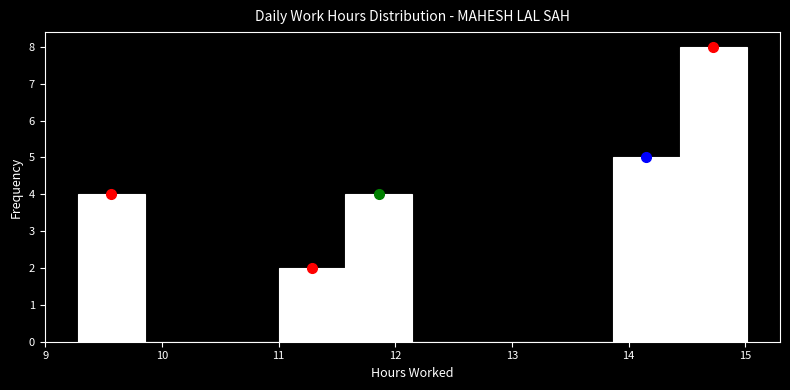

Over which range of the x-axis is the bar tallest?

14.4 to 15.0